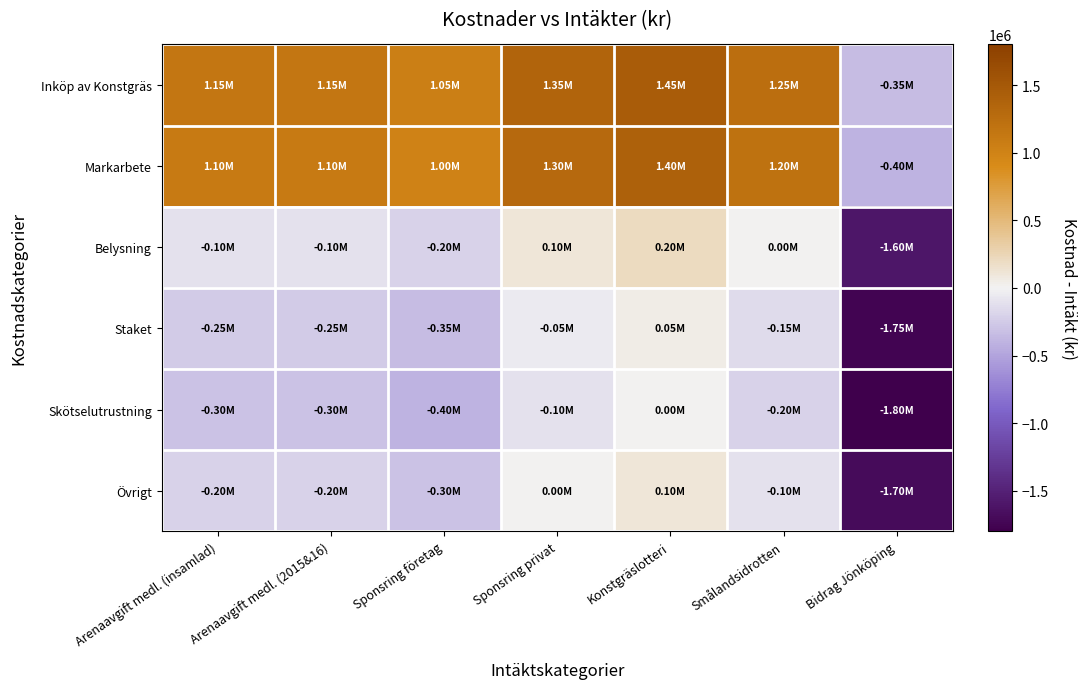

List the series in order of their peak value, highest first.

Inköp av Konstgräs, Markarbete, Belysning, Övrigt, Staket, Skötselutrustning